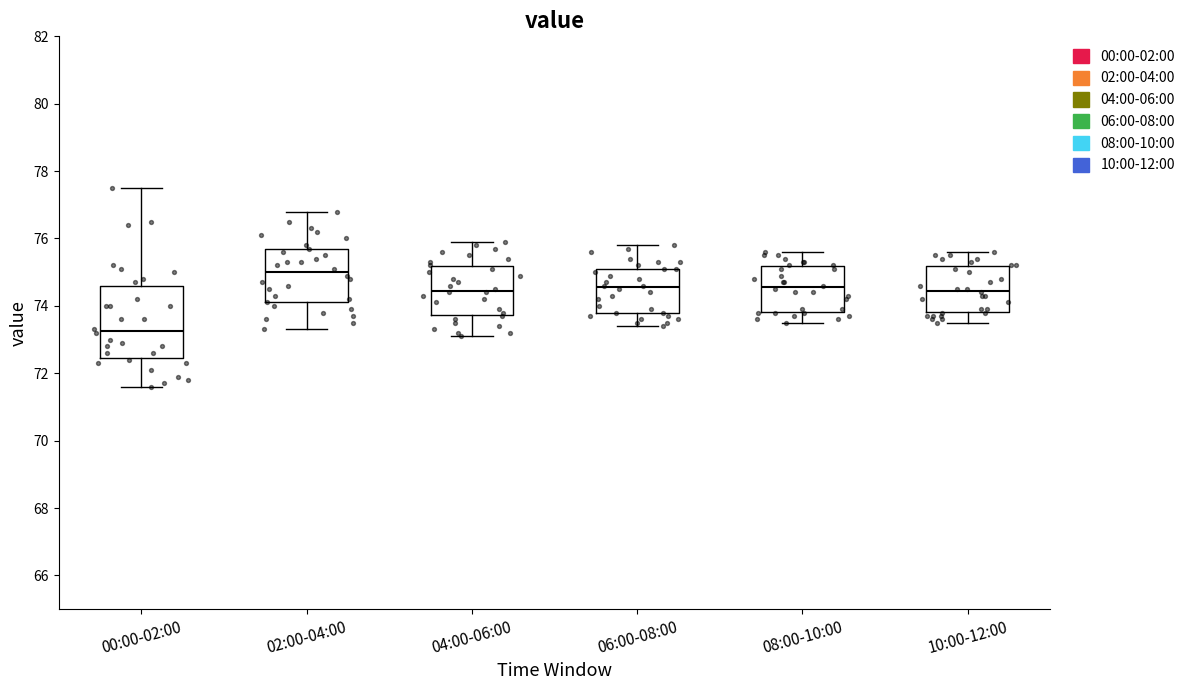

Reading left to right, read every box against the y-axis: the position of its median line, the range the box covers, and the ends of its whiskers. The values are not printed on the chart, so give them approximately, as read against the axis.

00:00-02:00: median 73.2, box 72.4 to 74.6, whiskers 71.6 to 77.6
02:00-04:00: median 75.0, box 74.2 to 75.6, whiskers 73.4 to 76.8
04:00-06:00: median 74.4, box 73.8 to 75.2, whiskers 73.2 to 76.0
06:00-08:00: median 74.6, box 73.8 to 75.2, whiskers 73.4 to 75.8
08:00-10:00: median 74.6, box 73.8 to 75.2, whiskers 73.6 to 75.6
10:00-12:00: median 74.4, box 73.8 to 75.2, whiskers 73.6 to 75.6